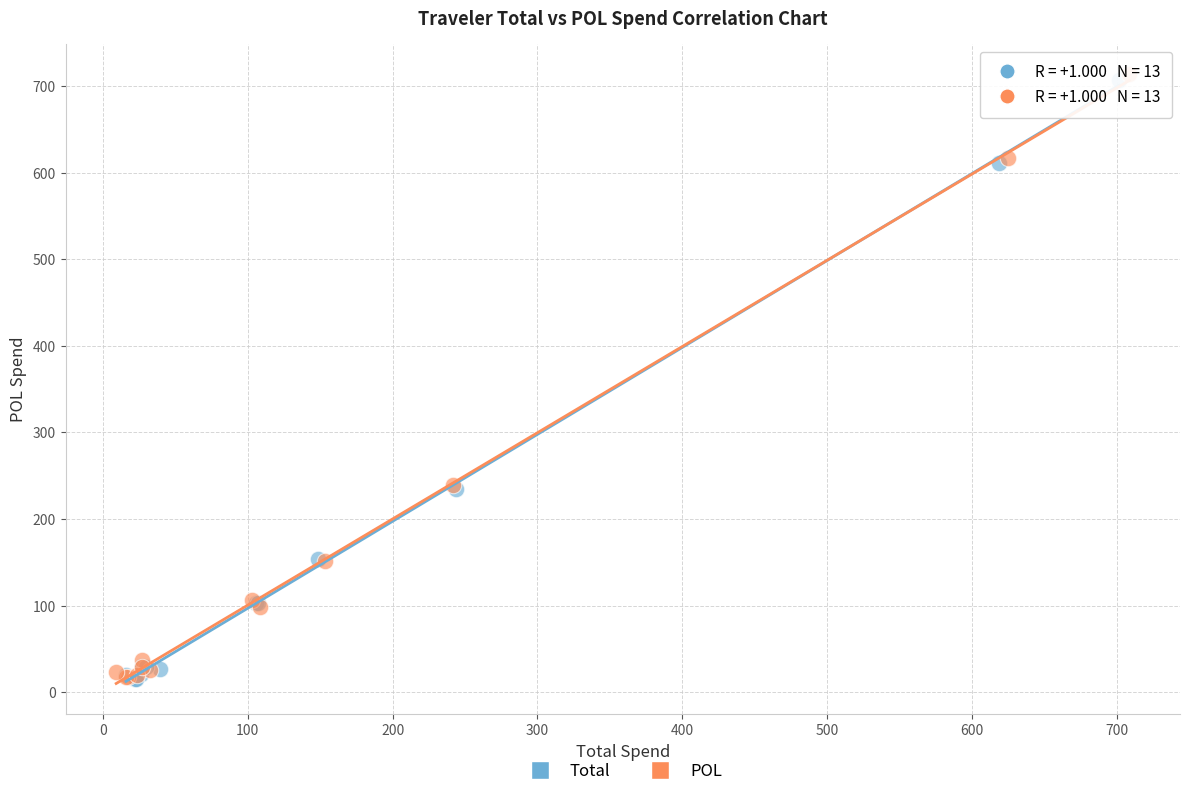

What are all the series names shown in the legend?

Total, POL